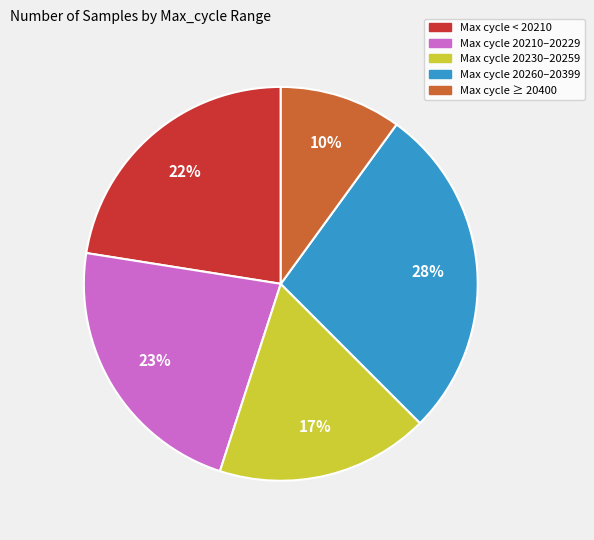

Which slice is the largest?

Max cycle 20260–20399